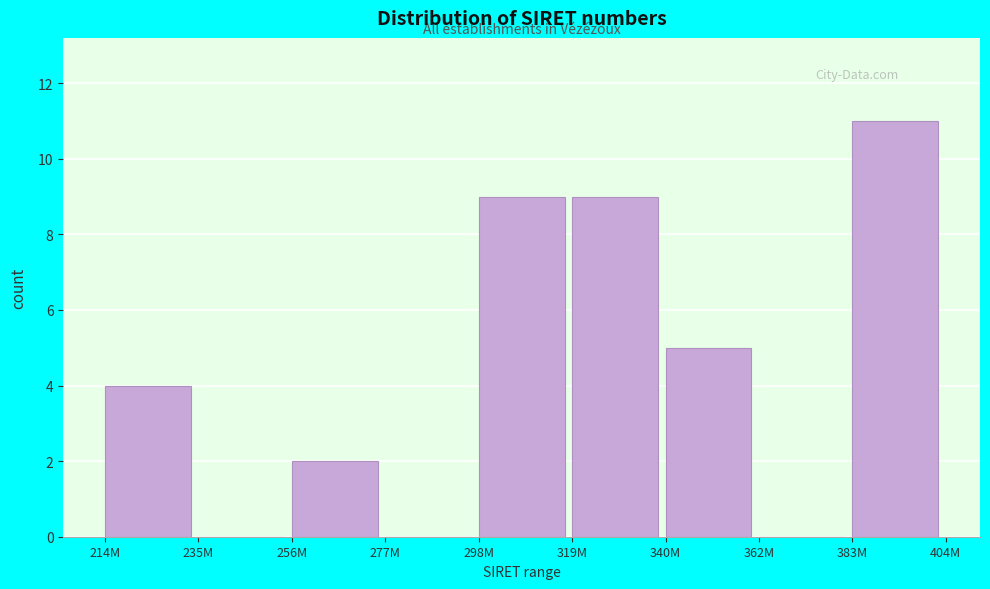

Reading left to right, list all the values displayed in this chart.

214M=4	235M=0	256M=2	277M=0	298M=9	319M=9	340M=5	362M=0	383M=11